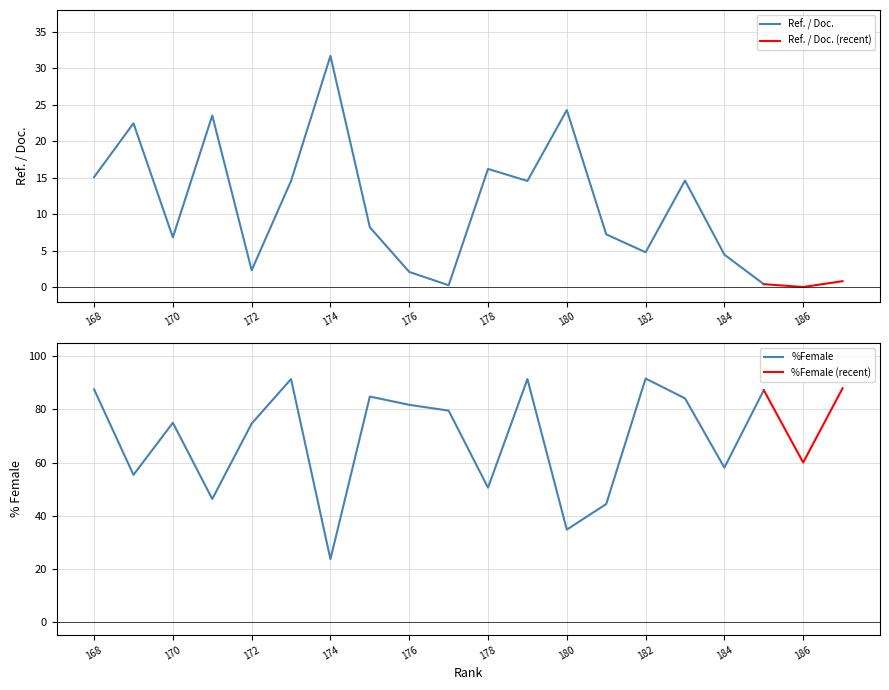

How many intersections are there between %Female and Ref. / Doc.?

2